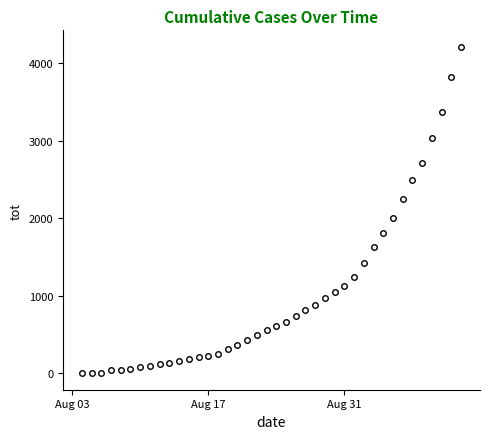

What is the greatest value displayed?

4211